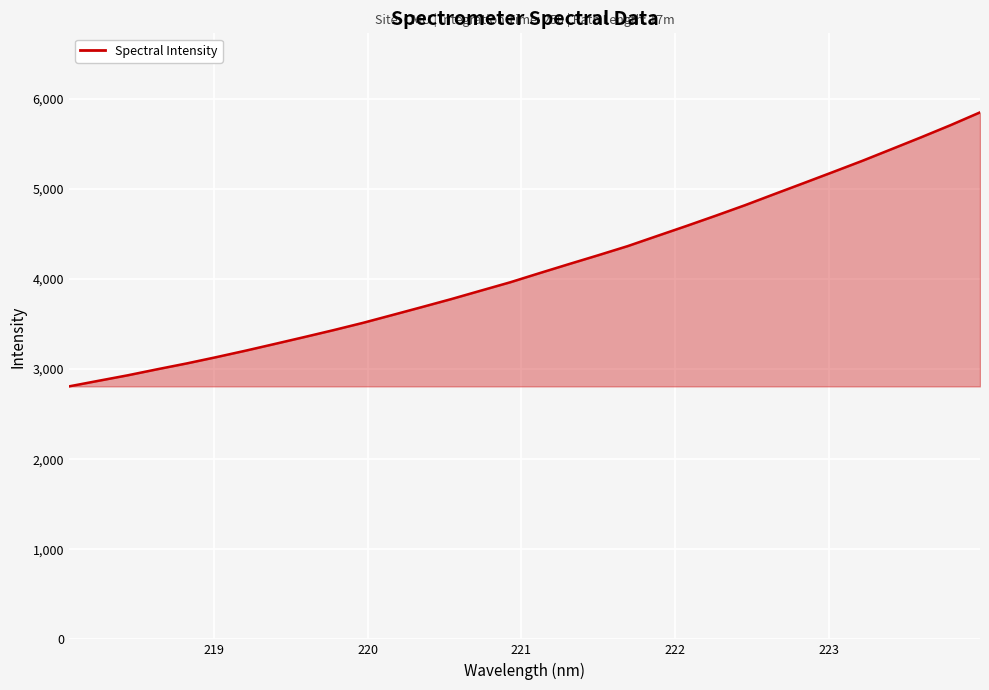

What is the smallest value displayed?

2807.9